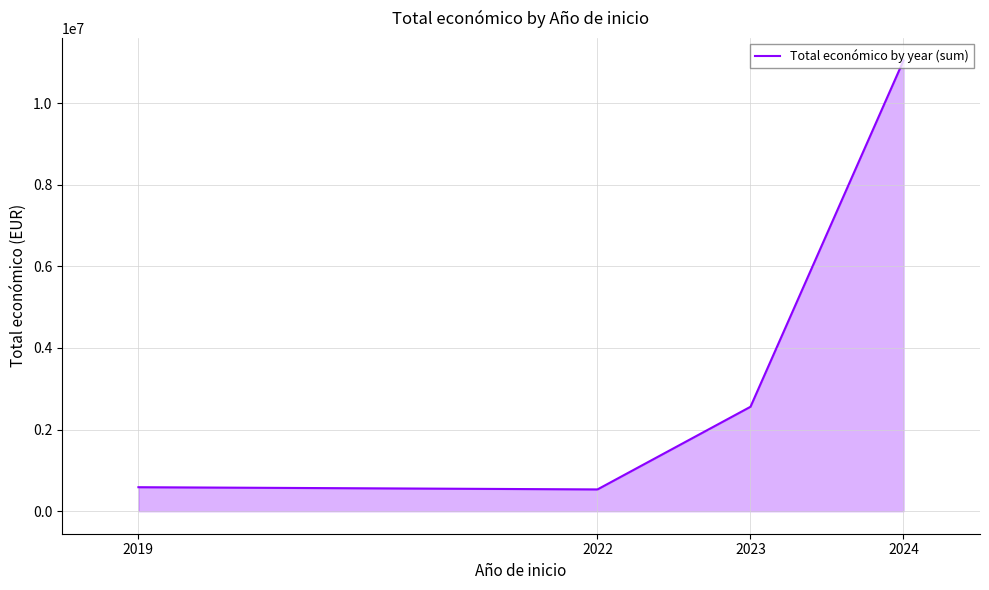

What is the maximum value shown in the chart?

11044035